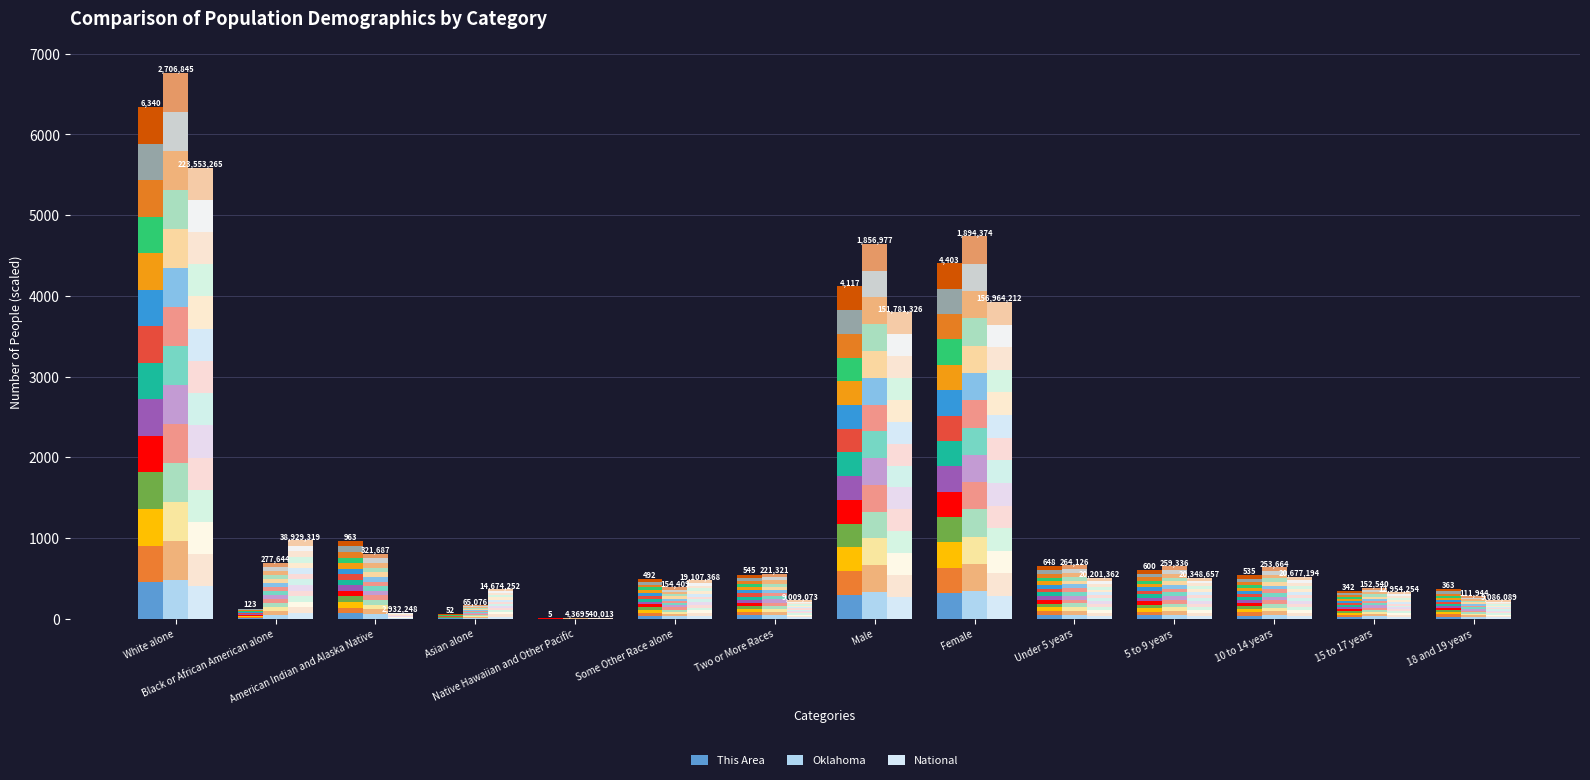

How many distinct data groups are displayed?

3